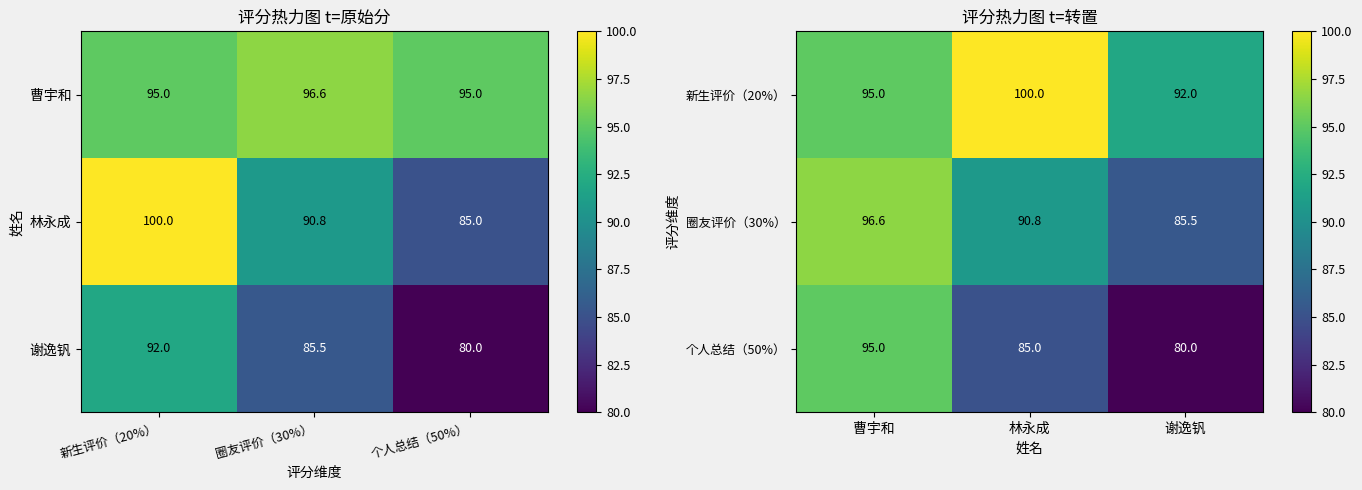

Count the number of categories in the chart.

3